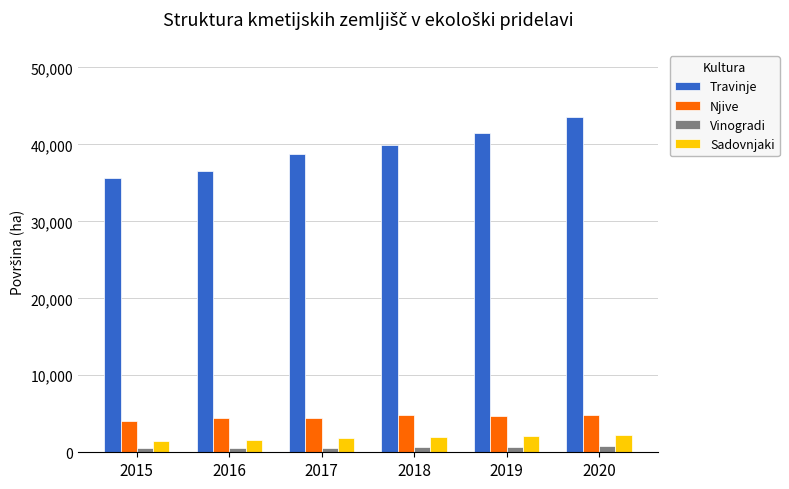

Between 2015 and 2016, which series saw the biggest shift?

Travinje